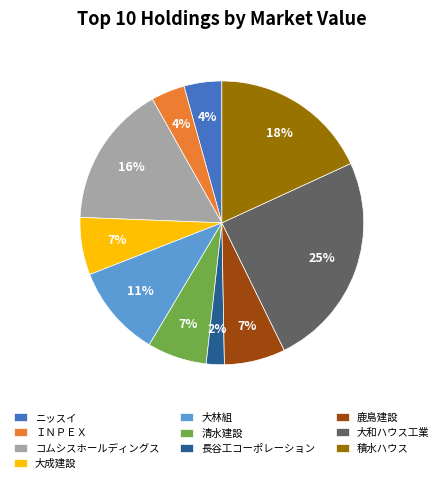

Count the number of slices in the pie.

10